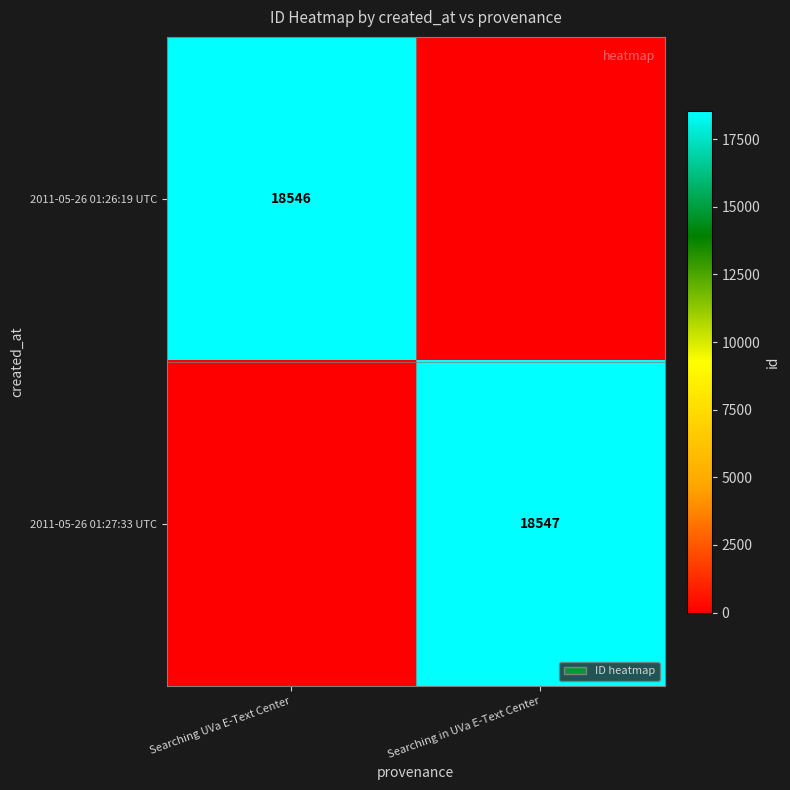

True or false: 2011-05-26 01:27:33 UTC has a value of 28779.7 at Searching in UVa E-Text Center.

False